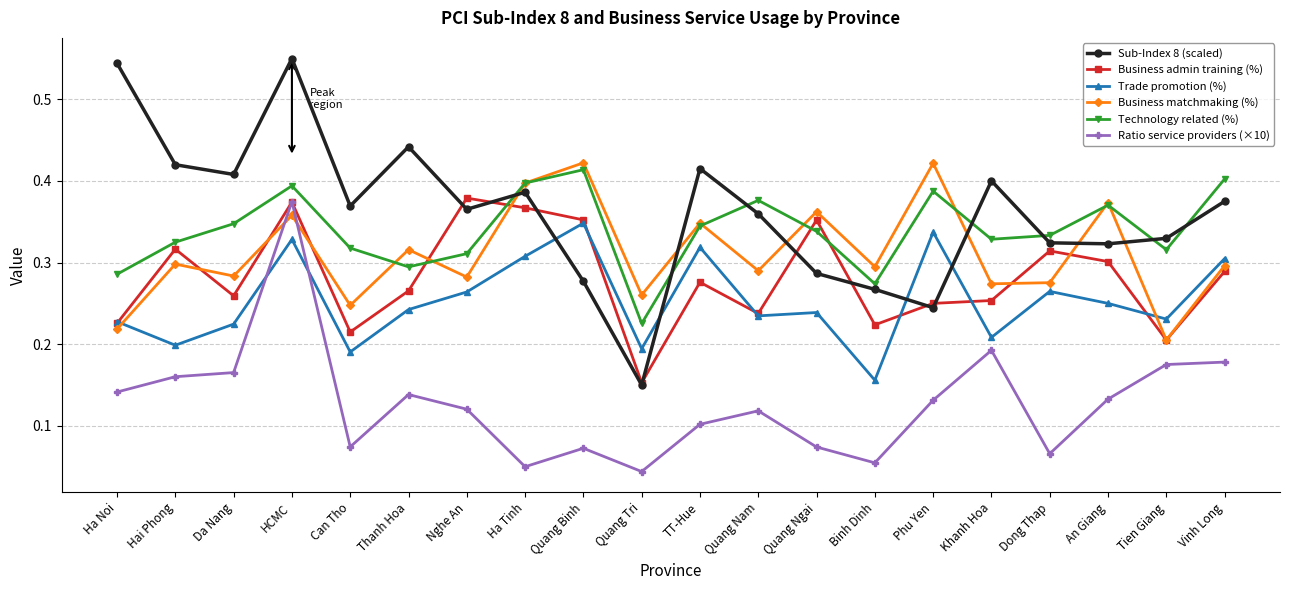

Which category has the highest value in the Ratio service providers (×10) series?

HCMC